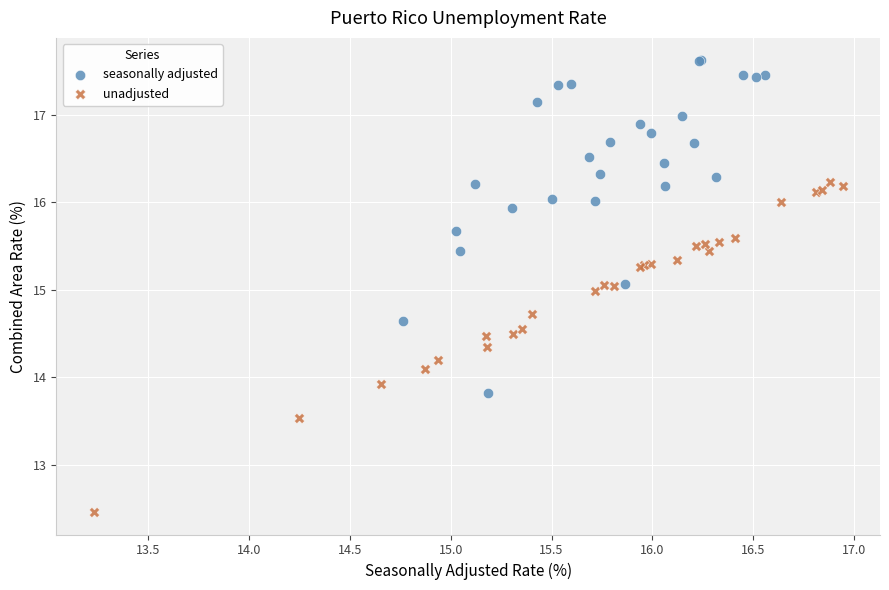

Which series reaches the minimum Y coordinate?

unadjusted